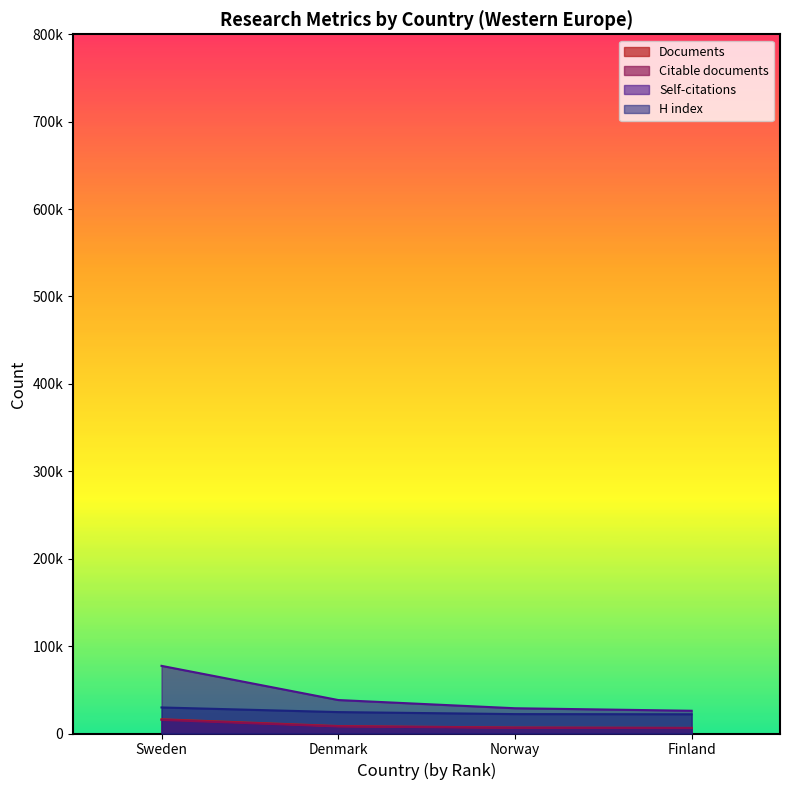

Which series has the largest range (max minus min)?

Self-citations